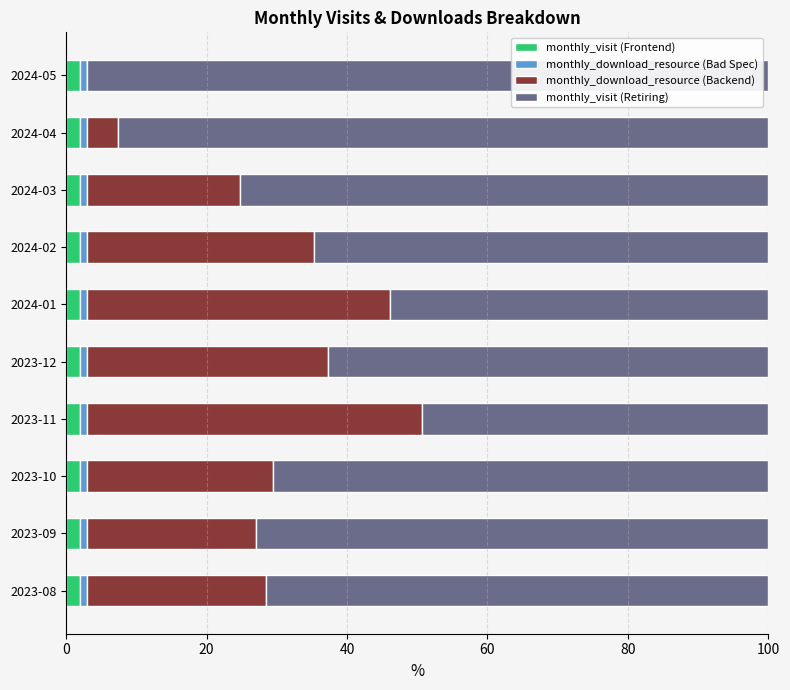

True or false: monthly_visit (Frontend) has a value of 2.0 at 2023-09.

True